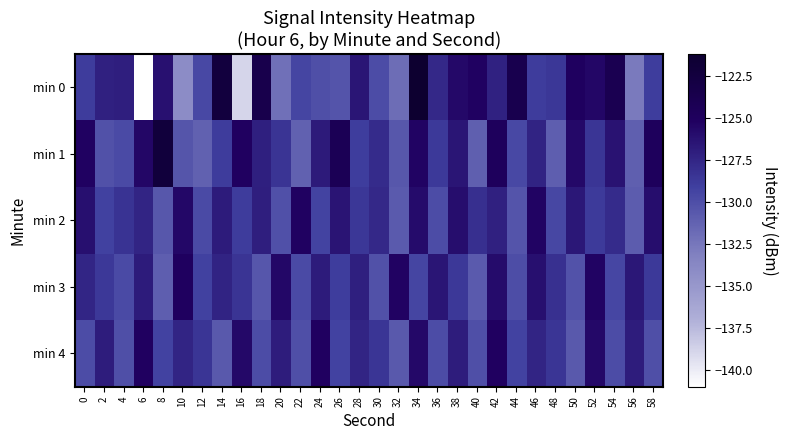

Reading left to right, list all the values displayed in this chart.

min 0: 0=-128.9	2=-127.2	4=-127.0	6=-141.0	8=-126.2	10=-134.1	12=-129.7	14=-122.4	16=-138.9	18=-123.6	20=-132.2	22=-129.5	24=-130.1	26=-130.3	28=-126.5	30=-129.9	32=-131.9	34=-121.2	36=-127.6	38=-125.8	40=-125.3	42=-127.3	44=-123.7	46=-128.9	48=-128.6	50=-125.1	52=-125.6	54=-124.0	56=-132.8	58=-129.0
min 1: 0=-125.2	2=-130.2	4=-129.8	6=-125.6	8=-122.3	10=-130.4	12=-131.2	14=-128.9	16=-125.2	18=-127.1	20=-128.5	22=-131.2	24=-126.8	26=-124.3	28=-129.0	30=-127.9	32=-130.6	34=-125.4	36=-128.8	38=-126.5	40=-131.1	42=-124.9	44=-129.7	46=-127.3	48=-131.0	50=-125.8	52=-128.5	54=-126.3	56=-131.1	58=-124.9
min 2: 0=-126.1	2=-129.2	4=-128.3	6=-127.5	8=-130.6	10=-125.7	12=-129.8	14=-126.9	16=-128.9	18=-127.0	20=-130.1	22=-125.2	24=-129.3	26=-126.5	28=-128.6	30=-127.7	32=-130.8	34=-125.9	36=-129.9	38=-126.0	40=-128.1	42=-127.2	44=-130.3	46=-125.5	48=-129.6	50=-126.7	52=-128.8	54=-127.9	56=-130.9	58=-126.0
min 3: 0=-127.5	2=-128.7	4=-129.8	6=-126.9	8=-131.0	10=-125.1	12=-129.2	14=-127.3	16=-128.4	18=-130.5	20=-125.7	22=-129.8	24=-126.9	26=-129.0	28=-127.1	30=-130.2	32=-125.3	34=-129.4	36=-126.5	38=-128.7	40=-130.8	42=-125.9	44=-130.0	46=-126.1	48=-128.2	50=-130.3	52=-125.4	54=-129.5	56=-126.7	58=-128.8
min 4: 0=-129.9	2=-127.0	4=-130.1	6=-125.2	8=-129.3	10=-127.4	12=-128.5	14=-130.7	16=-125.8	18=-129.9	20=-127.0	22=-130.1	24=-125.2	26=-129.3	28=-127.4	30=-128.5	32=-130.7	34=-125.8	36=-129.9	38=-127.0	40=-130.1	42=-125.2	44=-129.3	46=-127.4	48=-128.5	50=-130.7	52=-125.8	54=-129.9	56=-127.0	58=-130.1